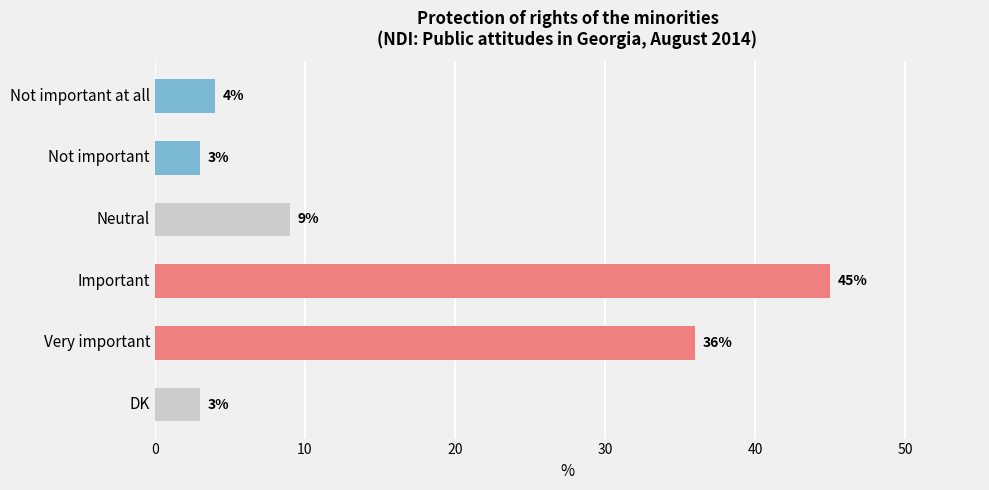

How many series are shown in this chart?

1